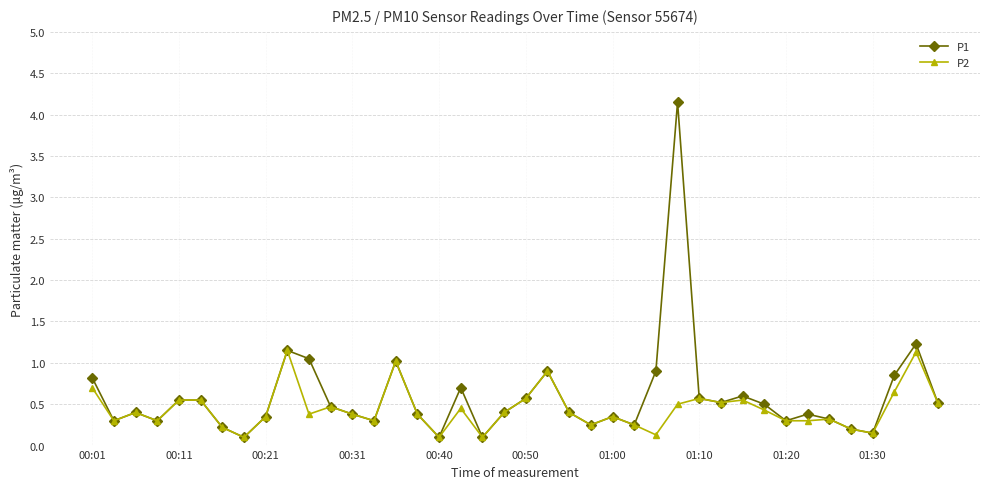

What is the difference between the second highest and minimum values in the P2 series?

1.0